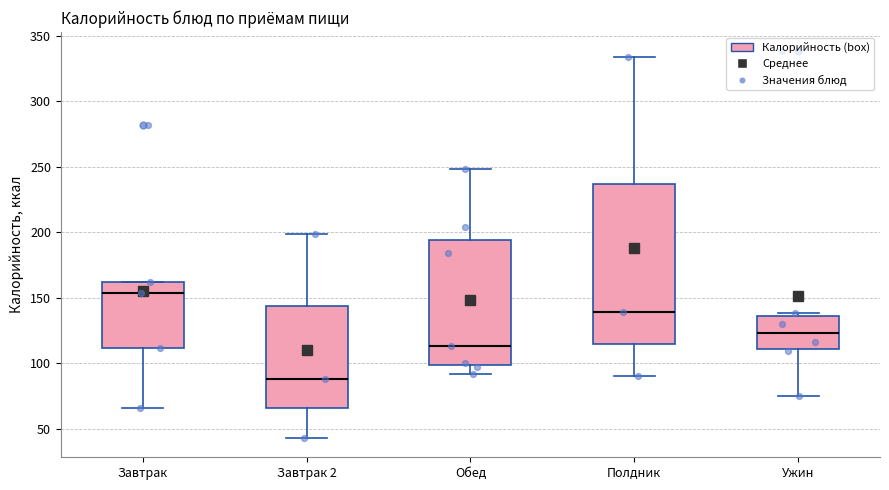

Where is the lower edge of the box for Завтрак on the y-axis? The values are not printed on the chart, so give them approximately, as read against the axis.

110